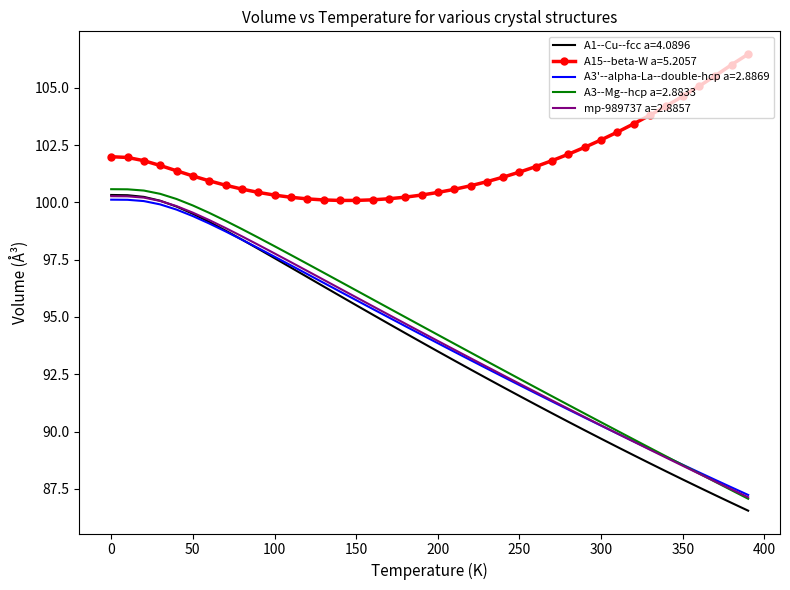

What is the greatest value displayed?

106.5